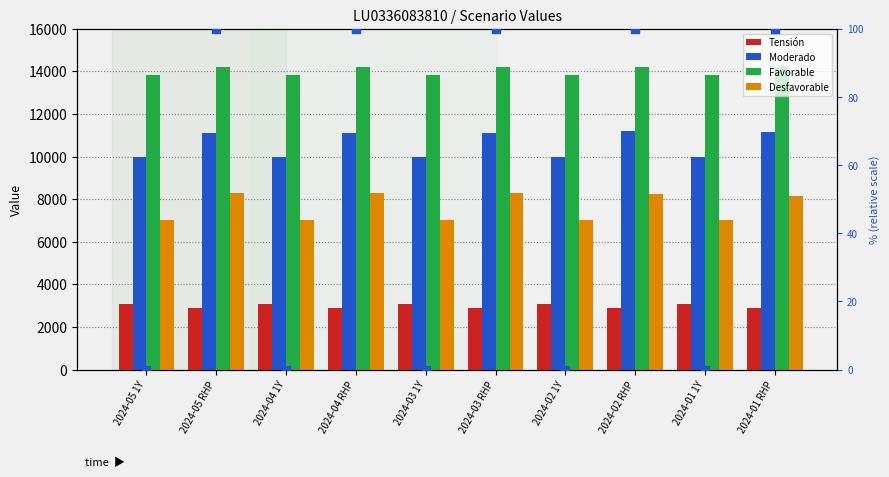

Which series reaches the maximum Y coordinate?

Favorable